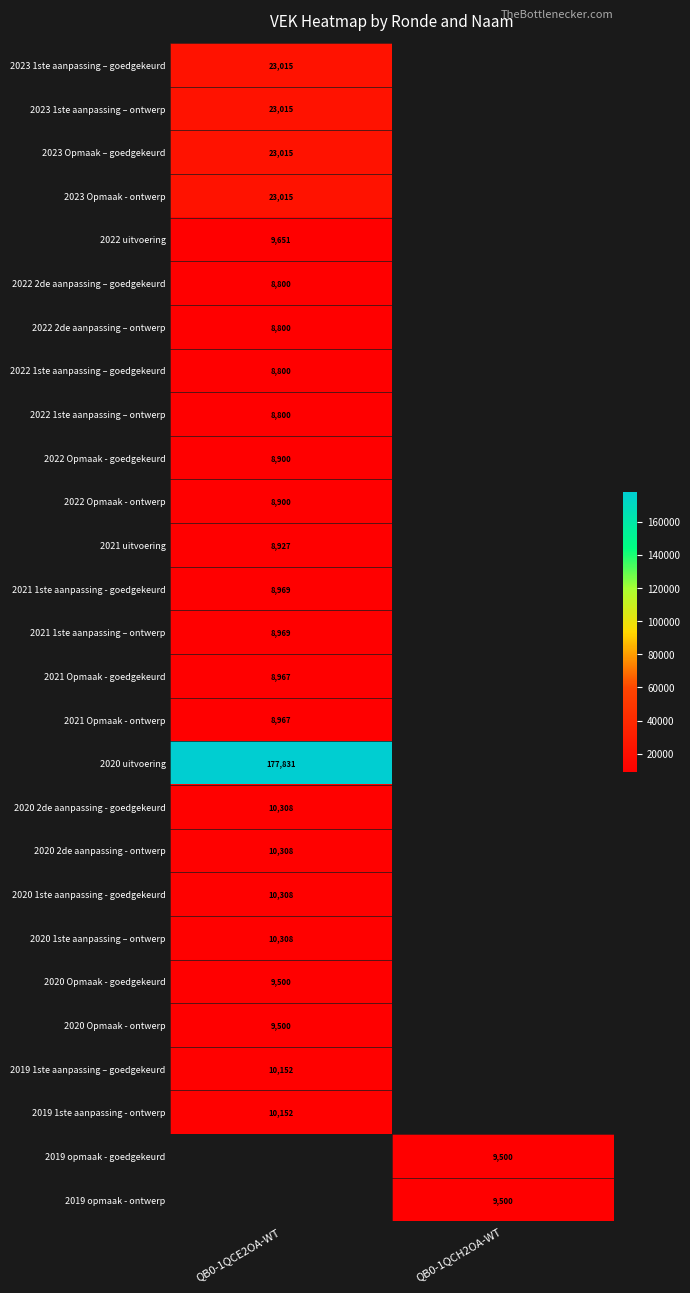

The 2023 1ste aanpassing – ontwerp series shows 23015 at QB0-1QCE2OA-WT. True or false?

True